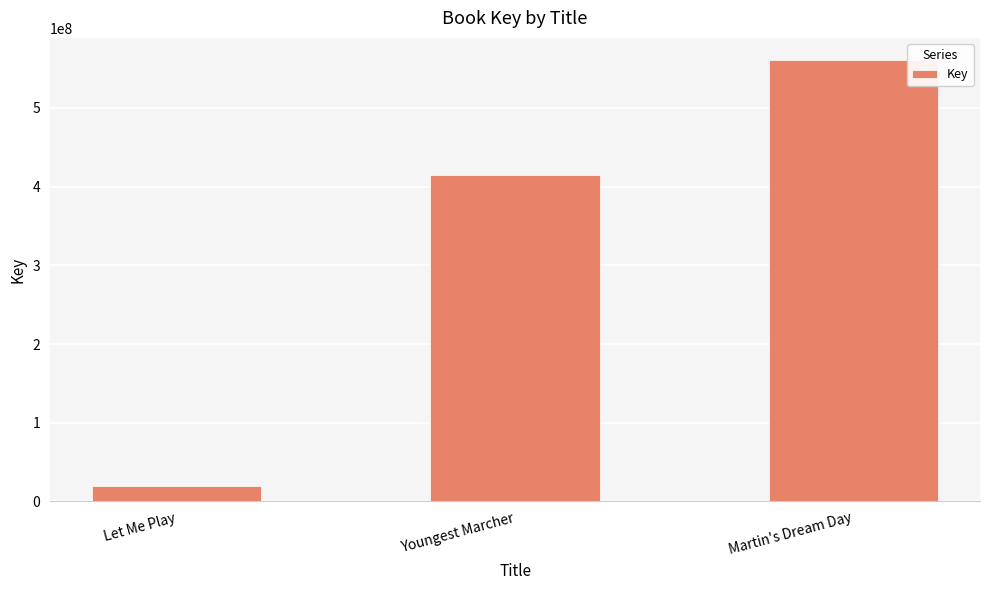

Where is the data nearest to the value 290273060?

Youngest Marcher